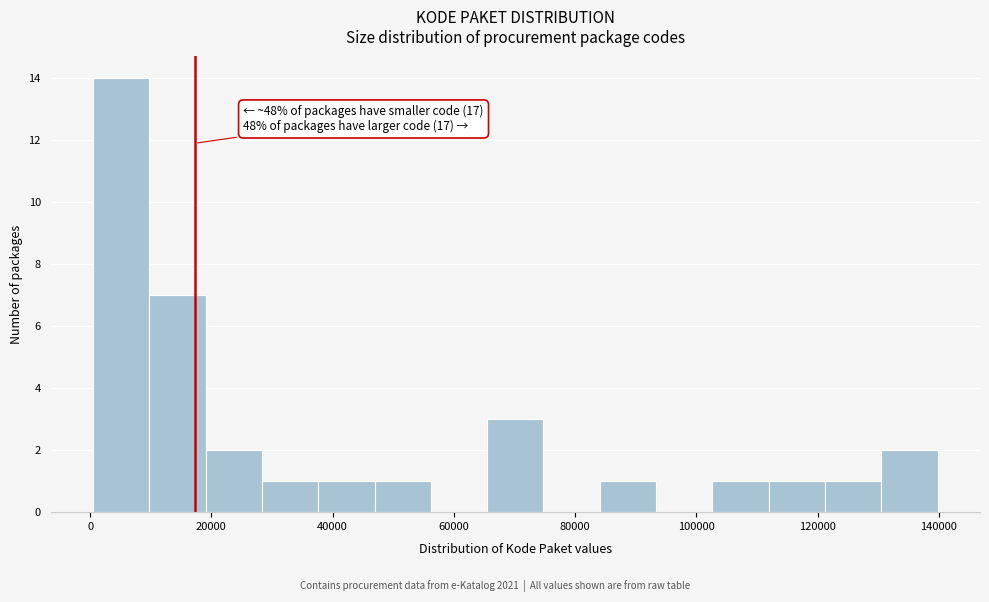

Which range on the x-axis has the tallest bar?

0 to 10000